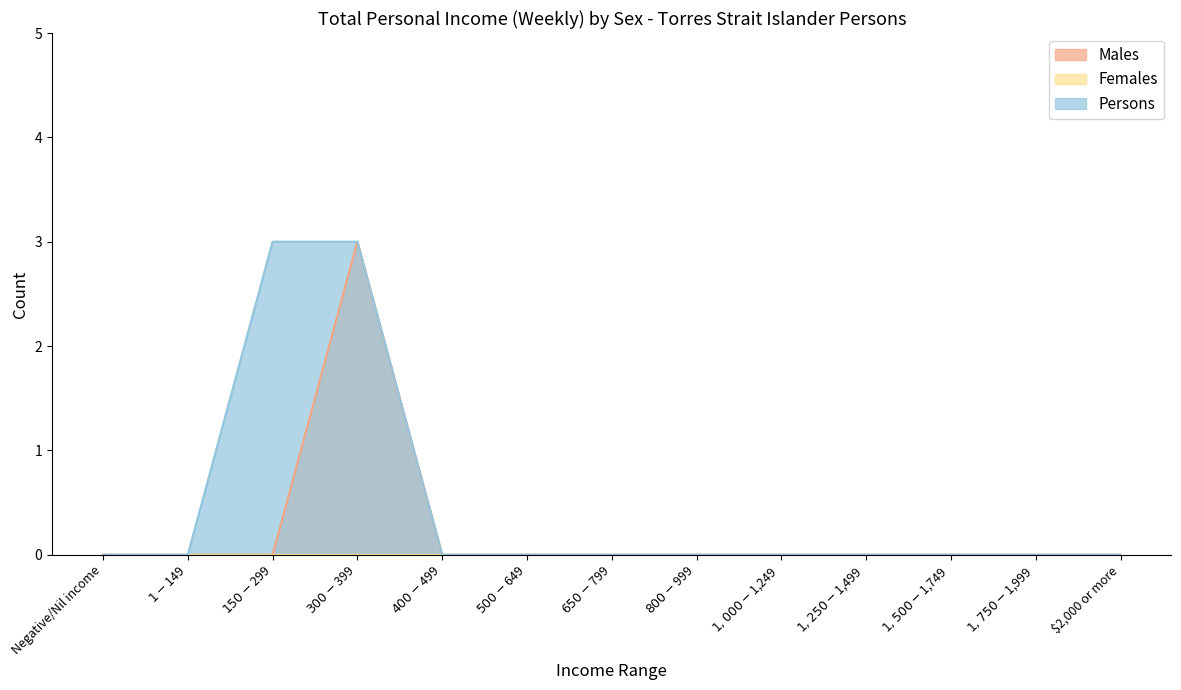

Reading left to right, transcribe all the data shown in this chart.

Males: Negative/Nil income=0	$1-$149=0	$150-$299=0	$300-$399=3	$400-$499=0	$500-$649=0	$650-$799=0	$800-$999=0	$1,000-$1,249=0	$1,250-$1,499=0	$1,500-$1,749=0	$1,750-$1,999=0	$2,000 or more=0
Persons: Negative/Nil income=0	$1-$149=0	$150-$299=3	$300-$399=3	$400-$499=0	$500-$649=0	$650-$799=0	$800-$999=0	$1,000-$1,249=0	$1,250-$1,499=0	$1,500-$1,749=0	$1,750-$1,999=0	$2,000 or more=0